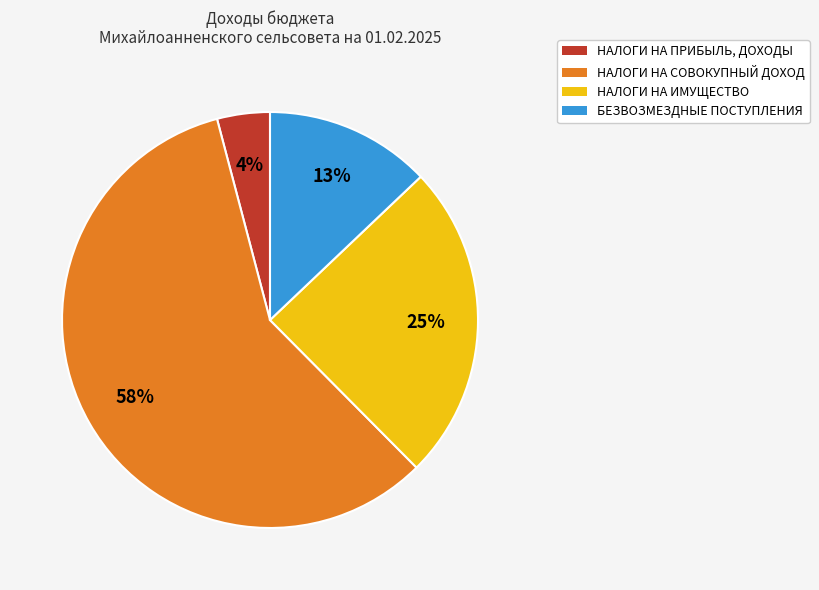

Is the sum of БЕЗВОЗМЕЗДНЫЕ ПОСТУПЛЕНИЯ and НАЛОГИ НА ИМУЩЕСТВО greater than half?

No